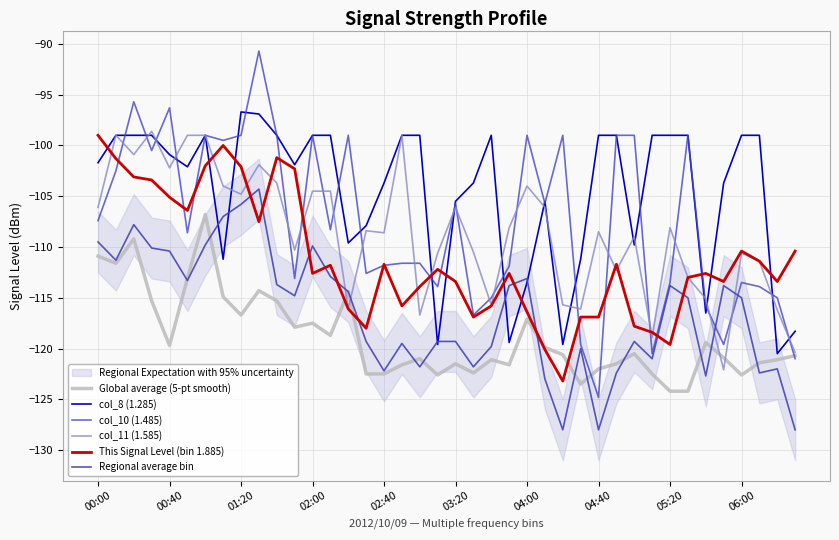

Which series has the largest total across all categories?

col_8 (1.285)